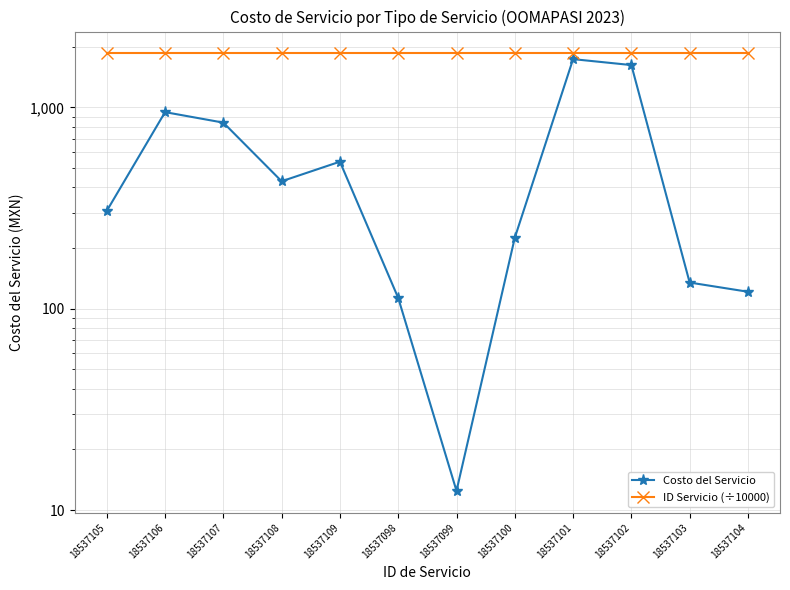

What is the smallest value displayed?

12.4